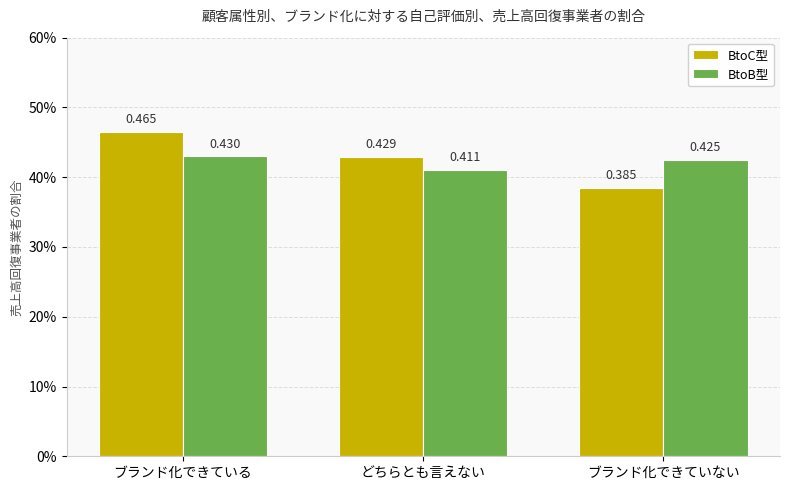

Reading left to right, extract all data points from this chart.

BtoC型: 0.5	0.4	0.4
BtoB型: 0.4	0.4	0.4